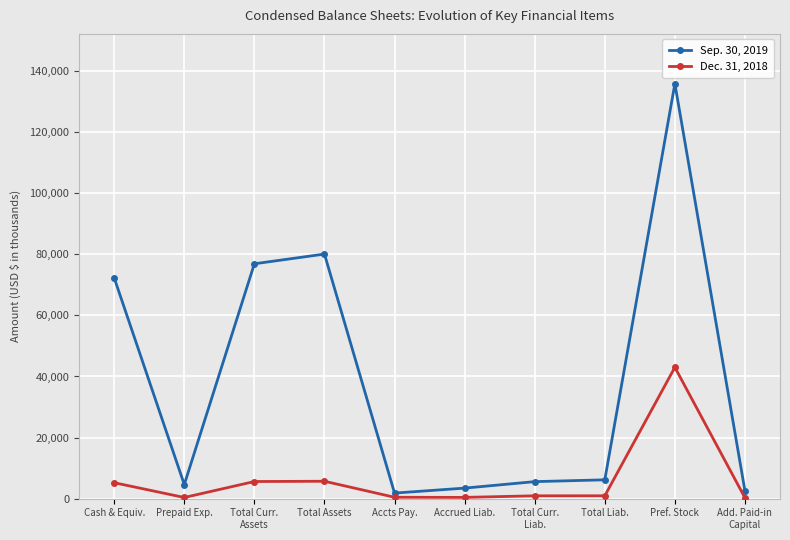

Rank the series by their average value, from lowest to highest.

Dec. 31, 2018, Sep. 30, 2019